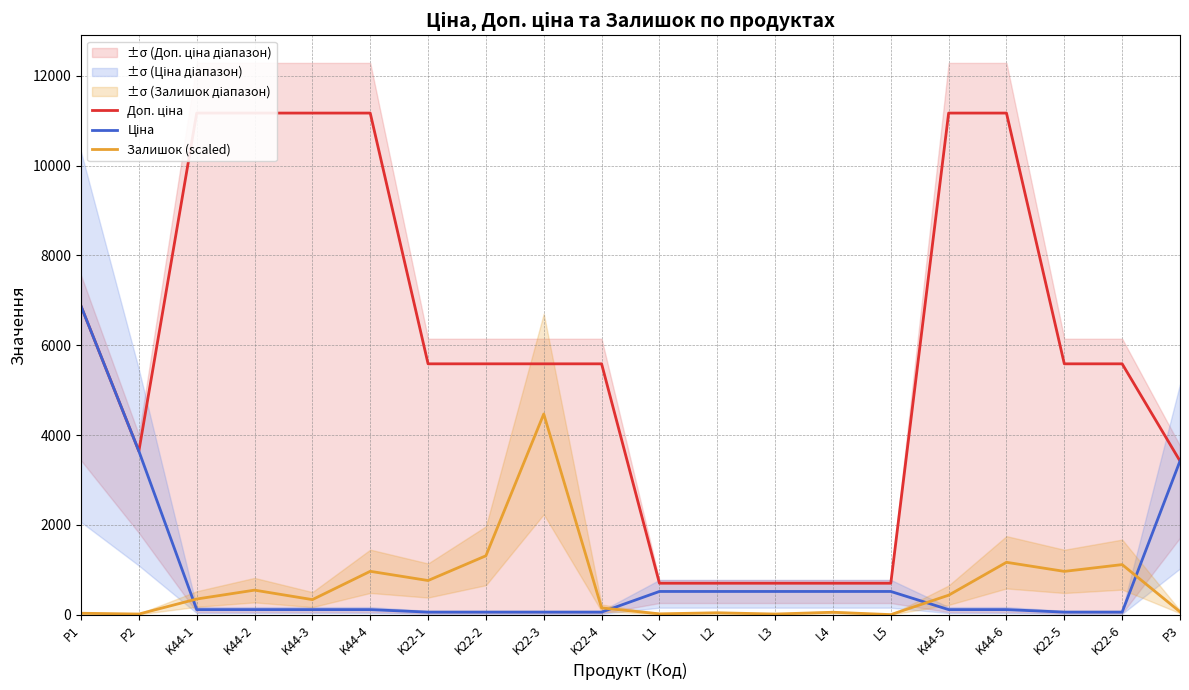

True or false: Доп. ціна and Залишок (scaled) cross at least once.

False